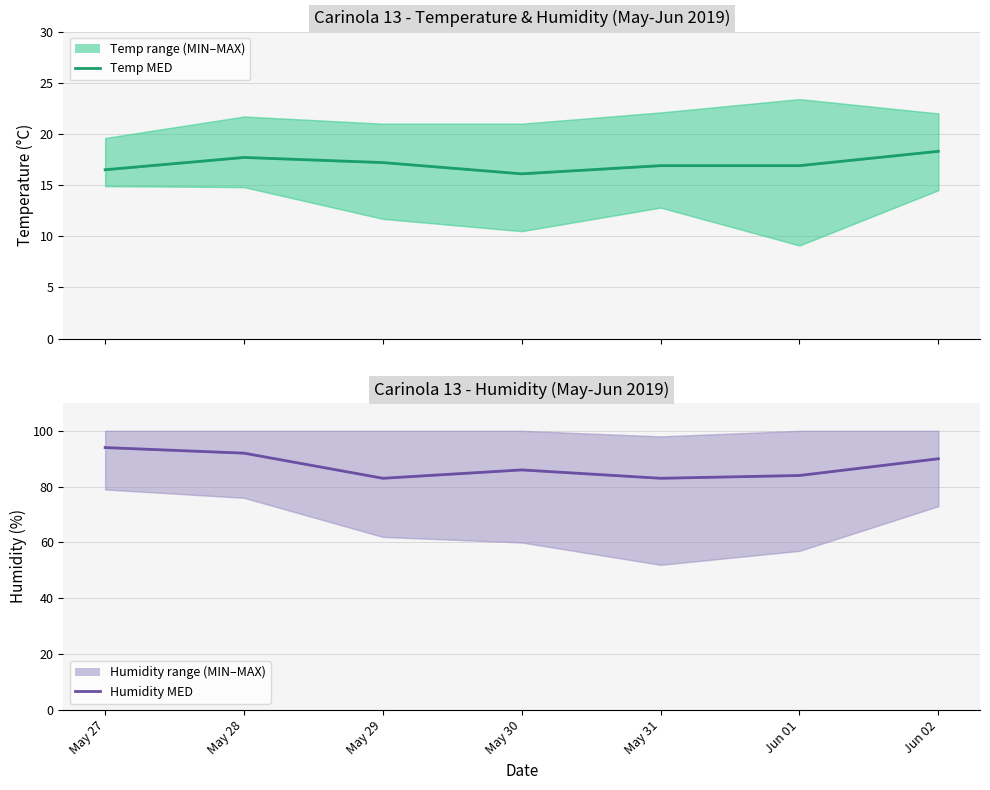

True or false: Temp MED and Humidity MED intersect in this chart.

False